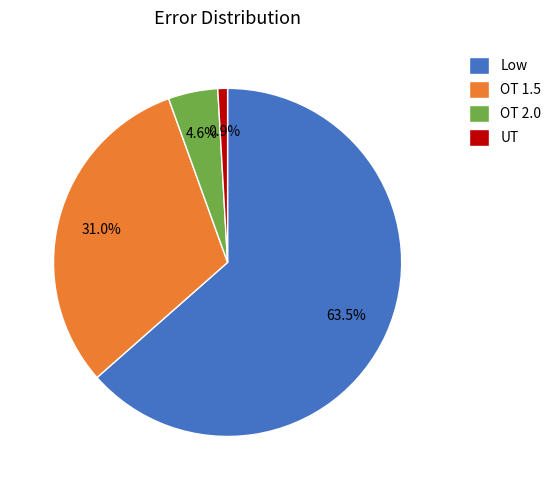

Rank the categories by value from lowest to highest.

UT, OT 2.0, OT 1.5, Low